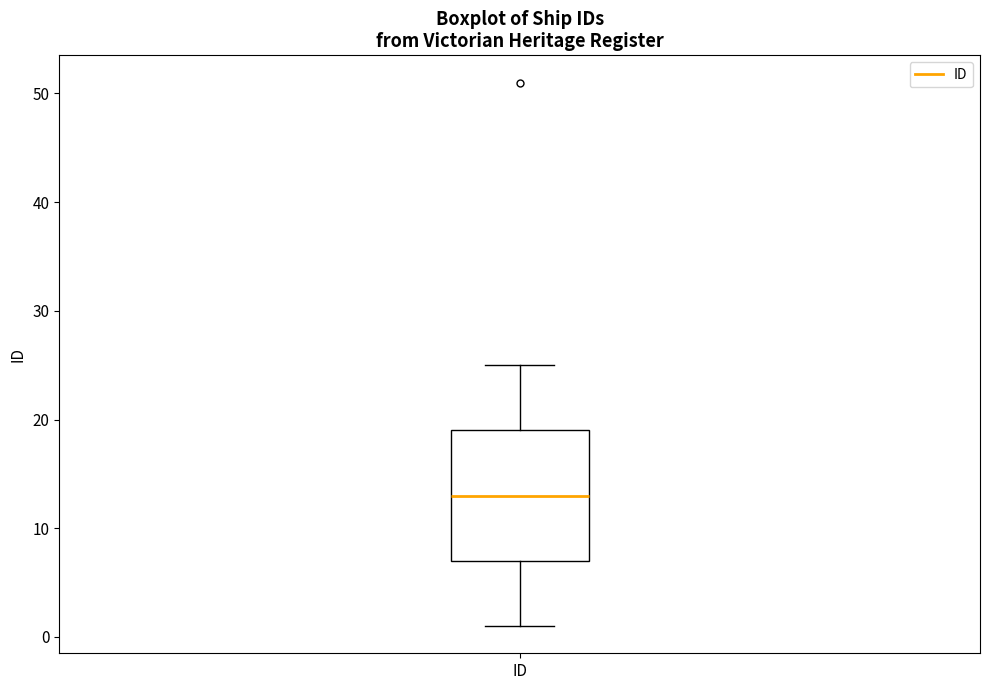

Transcribe this box plot: give where the median line is, the range the box spans, and where the two whiskers end, as read against the y-axis. The values are not printed on the chart, so give them approximately, as read against the axis.

median 13, box 7 to 19, whiskers 1 to 25